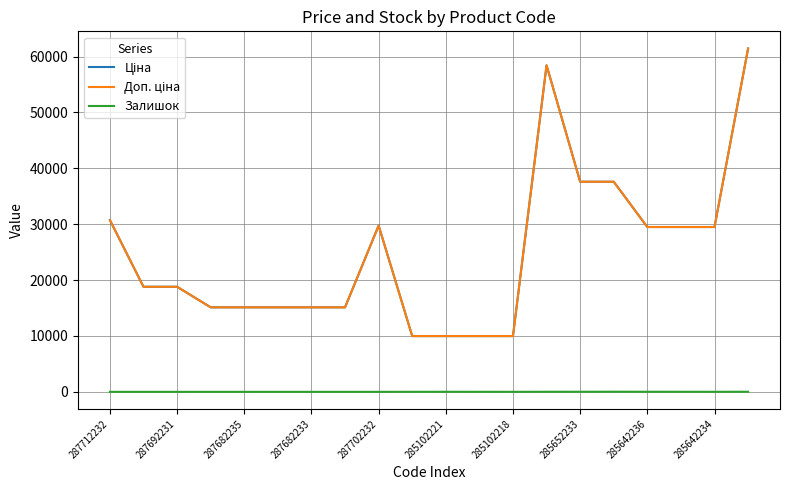

Reading left to right, what are all the values shown in this chart?

Ціна: 30717.1	18796.8	18796.8	15120.0	15120.0	15120.0	15120.0	15120.0	29747.2	9975.0	9975.0	9975.0	9975.0	58426.5	37593.6	37593.6	29491.5	29491.5	29491.5	61434.3
Доп. ціна: 30717.1	18796.8	18796.8	15120.0	15120.0	15120.0	15120.0	15120.0	29747.2	9975.0	9975.0	9975.0	9975.0	58426.5	37593.6	37593.6	29491.5	29491.5	29491.5	61434.3
Залишок: 0.0	0.0	0.0	0.0	0.0	0.0	0.0	0.0	0.0	7.0	11.0	9.0	3.0	14.0	13.0	23.0	14.0	13.0	9.0	16.0